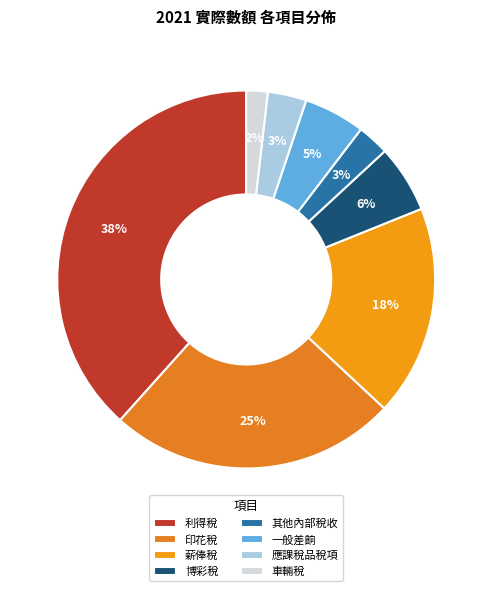

To the nearest percent, what is the difference between the 印花稅 and 其他內部稅收 slice percentages?

22%